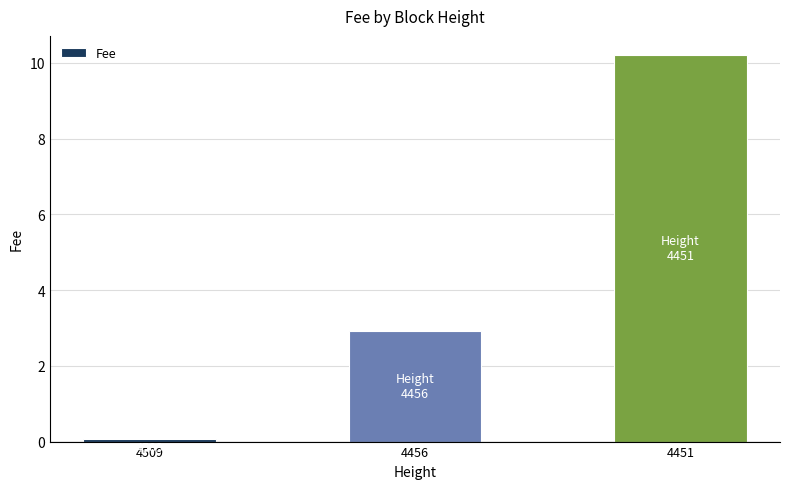

List the labels in order of value, largest first.

4451, 4456, 4509